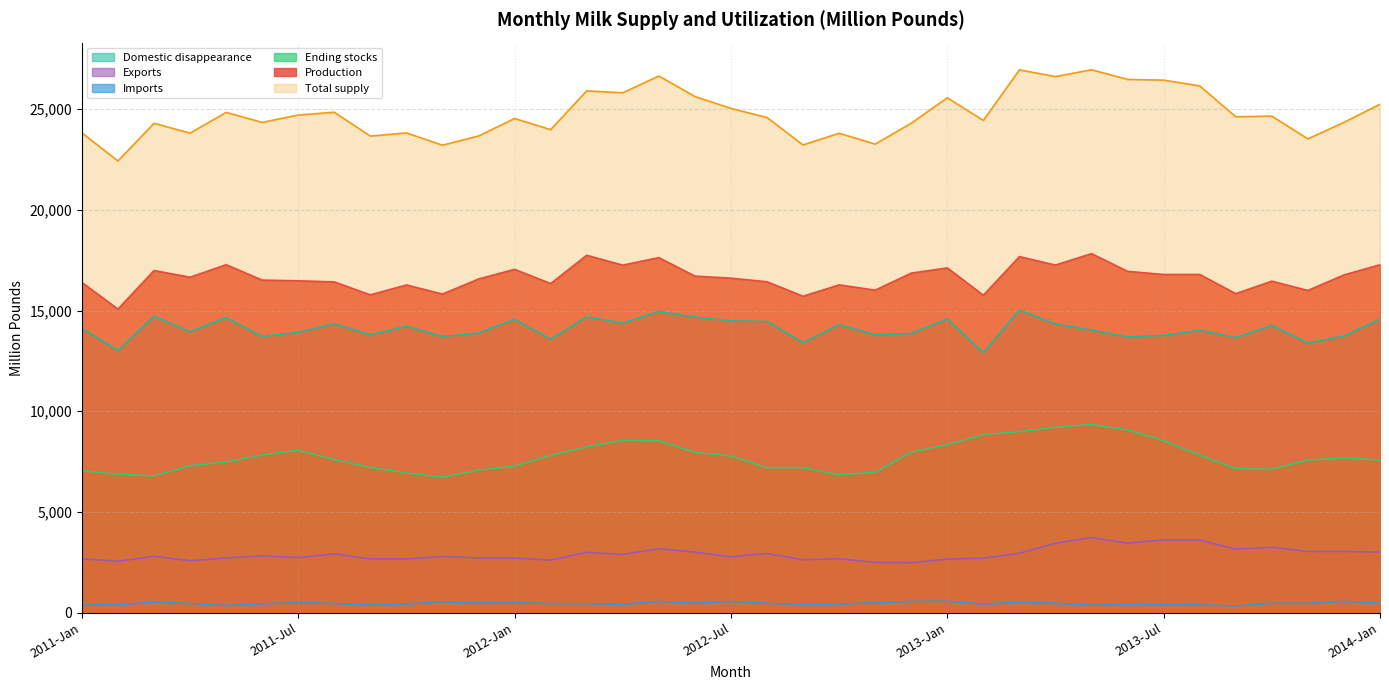

How many interior local peaks does the Exports series have?

12